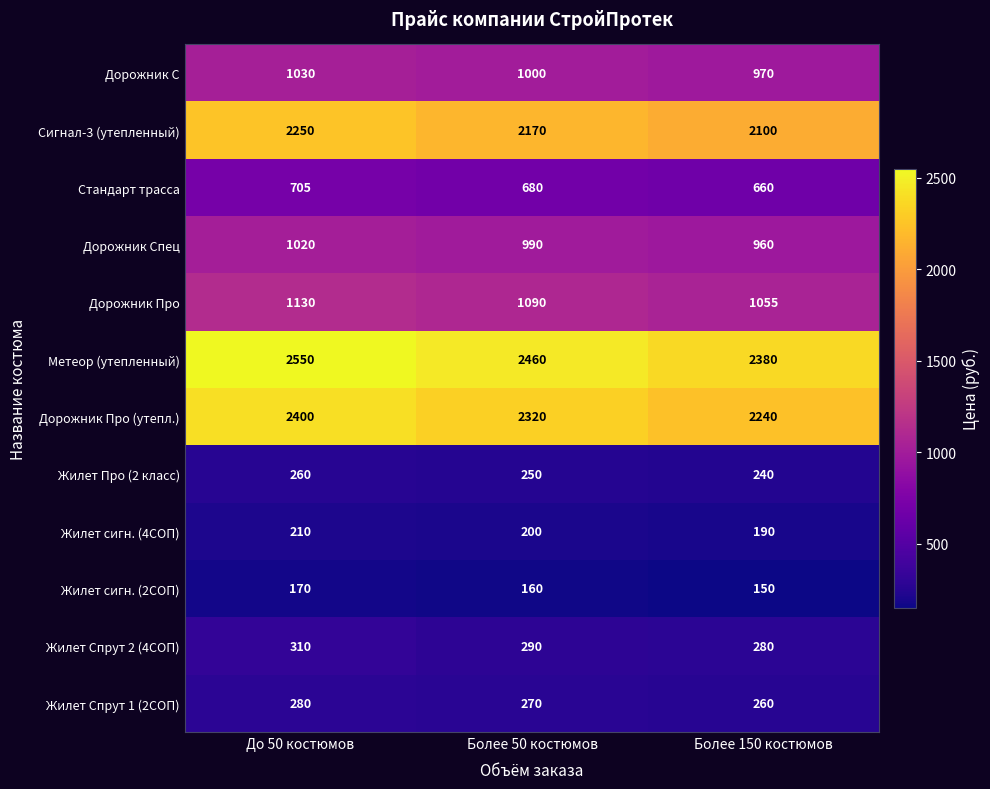

Which category has the lowest value in the Жилет Спрут 2 (4СОП) series?

Более 150 костюмов